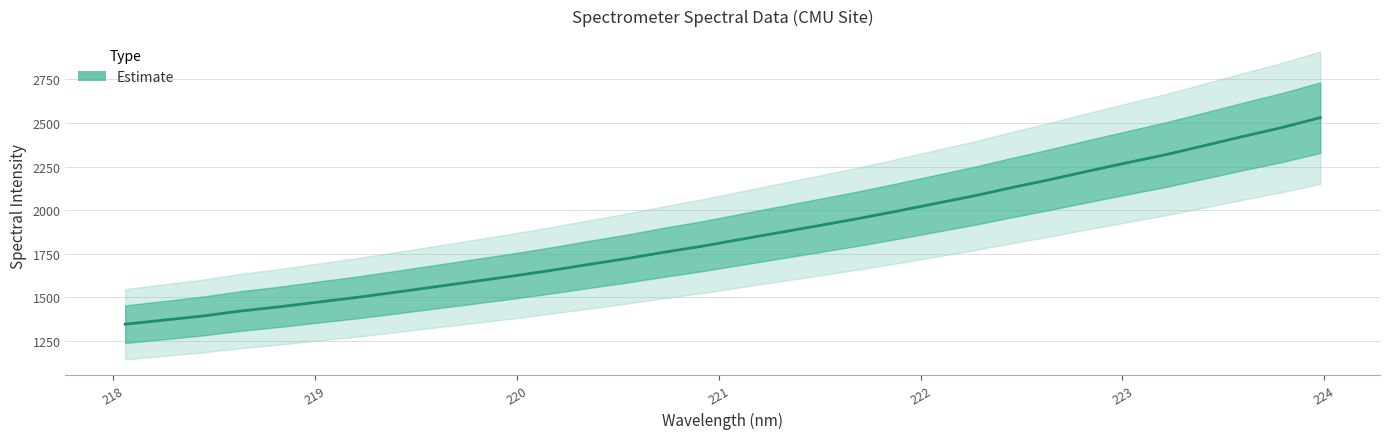

How many lines are shown in the chart?

1